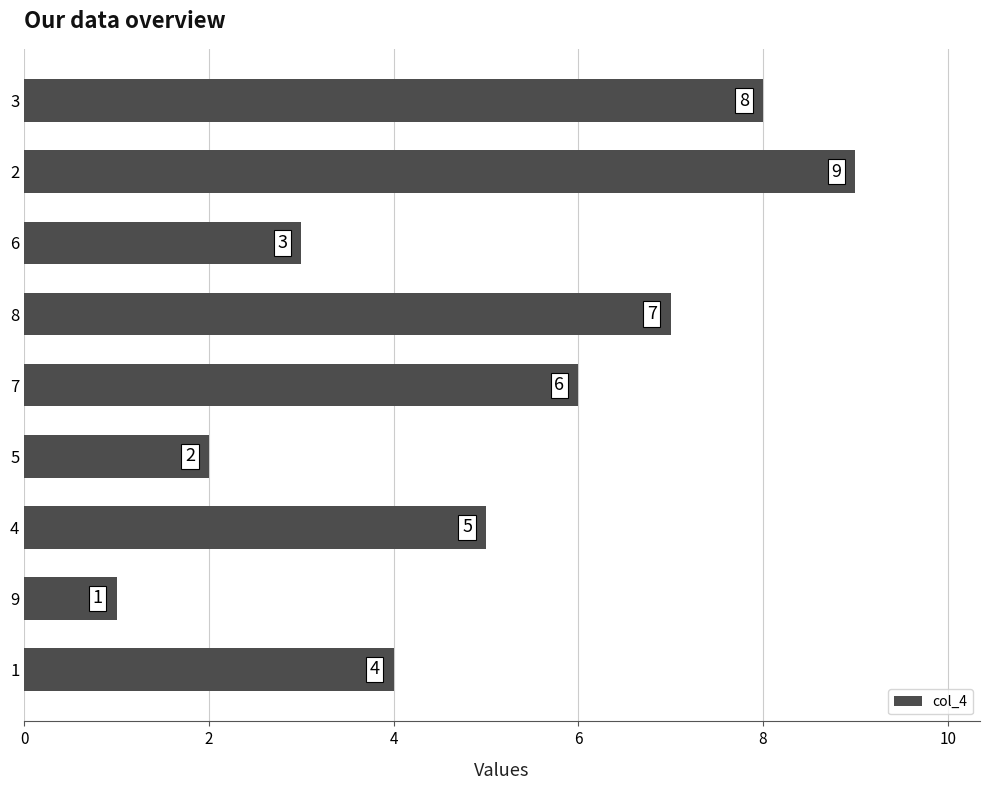

Are the bars horizontal?

Yes